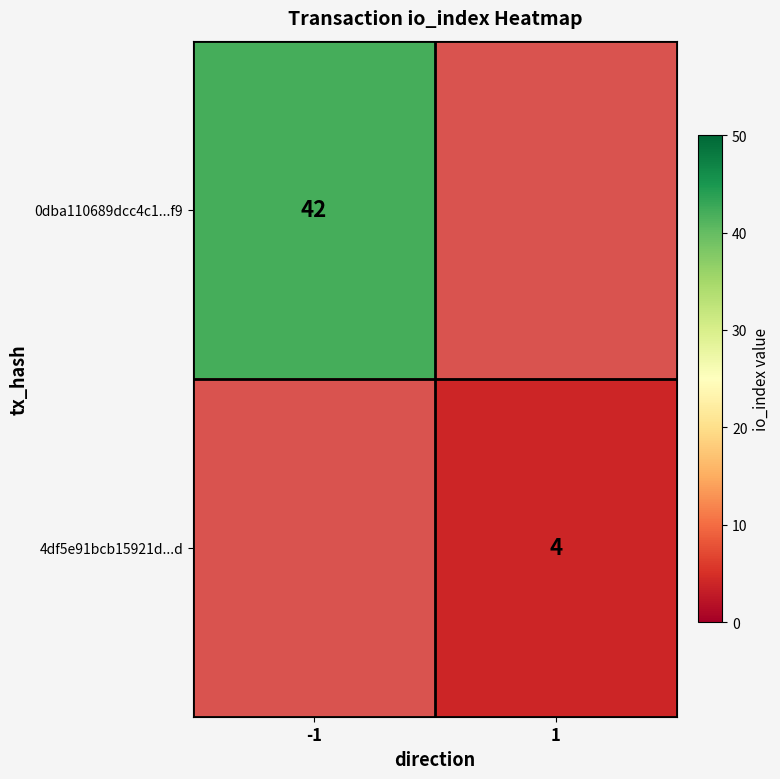

Is the value of 4df5e91bcb15921d...d at 1 greater than the value of 0dba110689dcc4c1...f9 at -1?

No